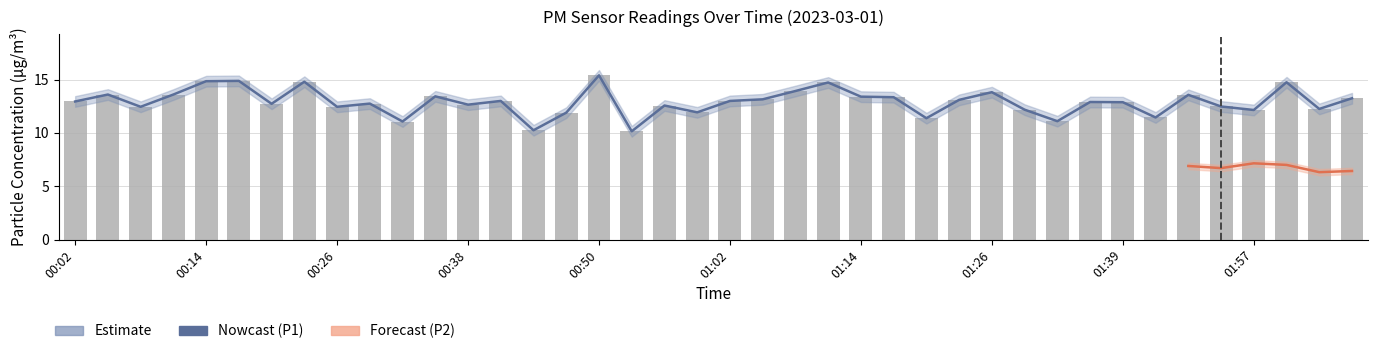

Which label corresponds to the smallest value in the chart?

00:53